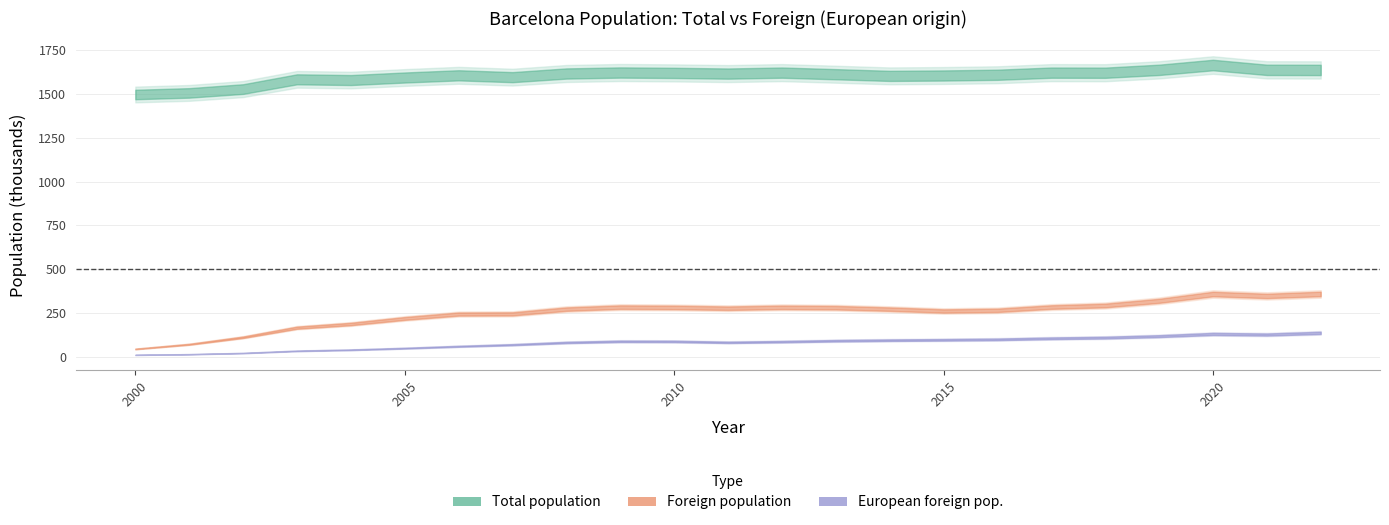

What is the value of the Foreign population point at the 23rd from the left?

359480